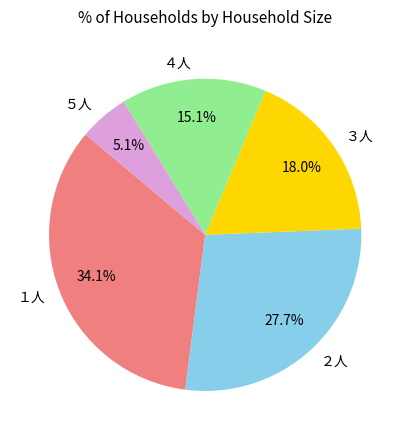

Approximately how many times larger is the value at １人 compared to ２人?

1.2